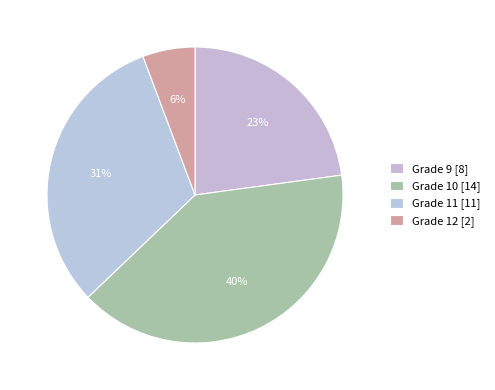

How many segments does this pie chart have?

4